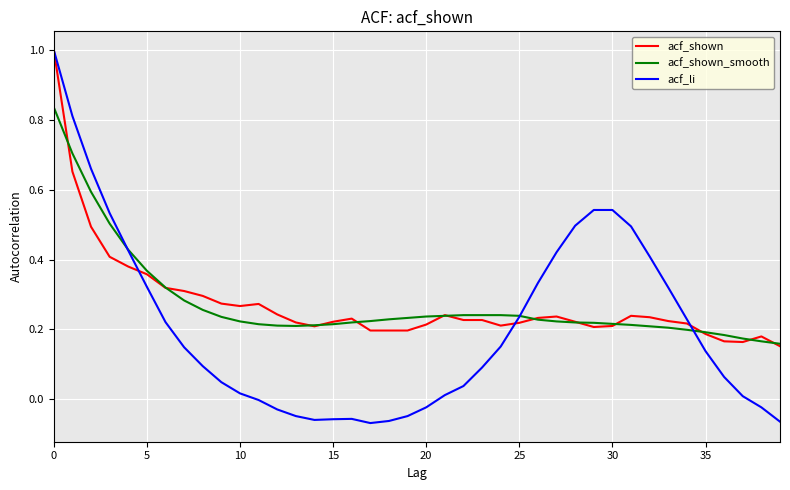

Which series has the largest range (max minus min)?

acf_li